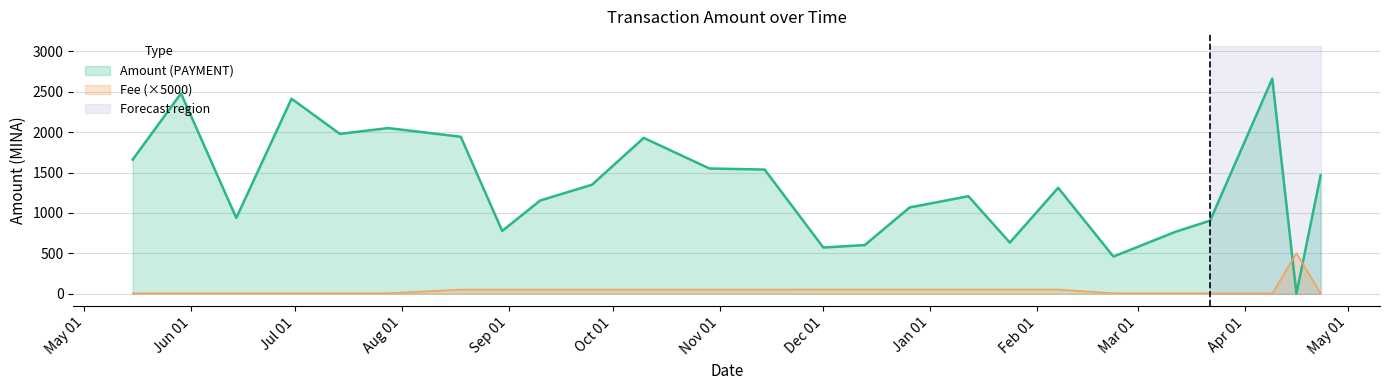

Which category has the highest value across all series?

2024-04-09